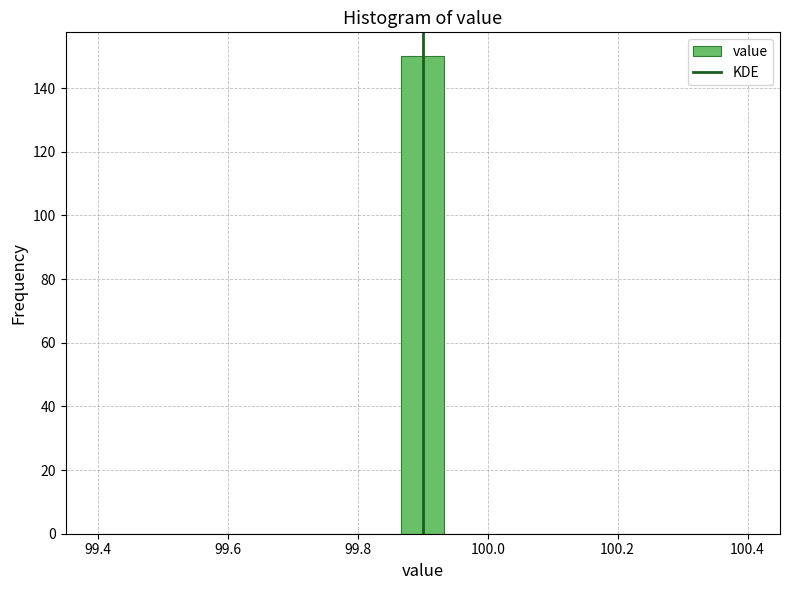

Read against the x-axis, roughly where is the centre of the tallest bar?

99.90